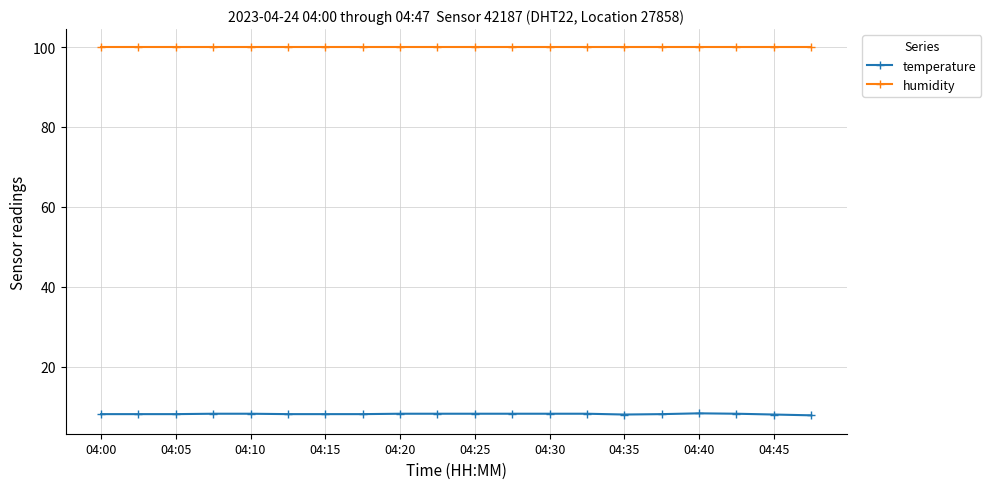

Which series has the largest range (max minus min)?

temperature